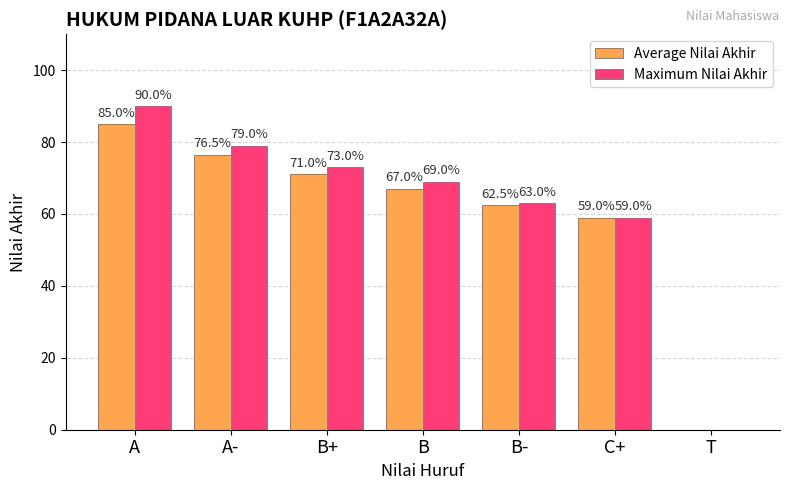

What is the difference between the Maximum Nilai Akhir values at B- and B?

6.0